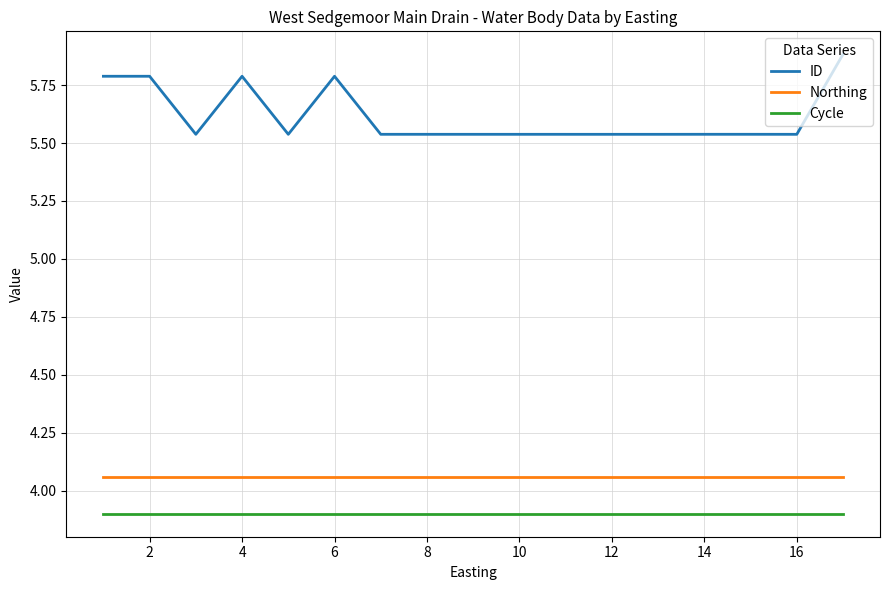

True or false: Northing and Cycle intersect in this chart.

False